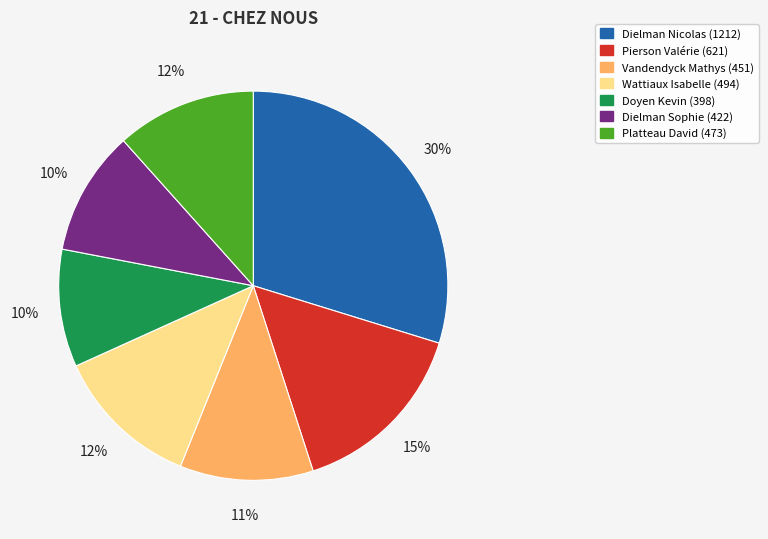

How many segments does this pie chart have?

7